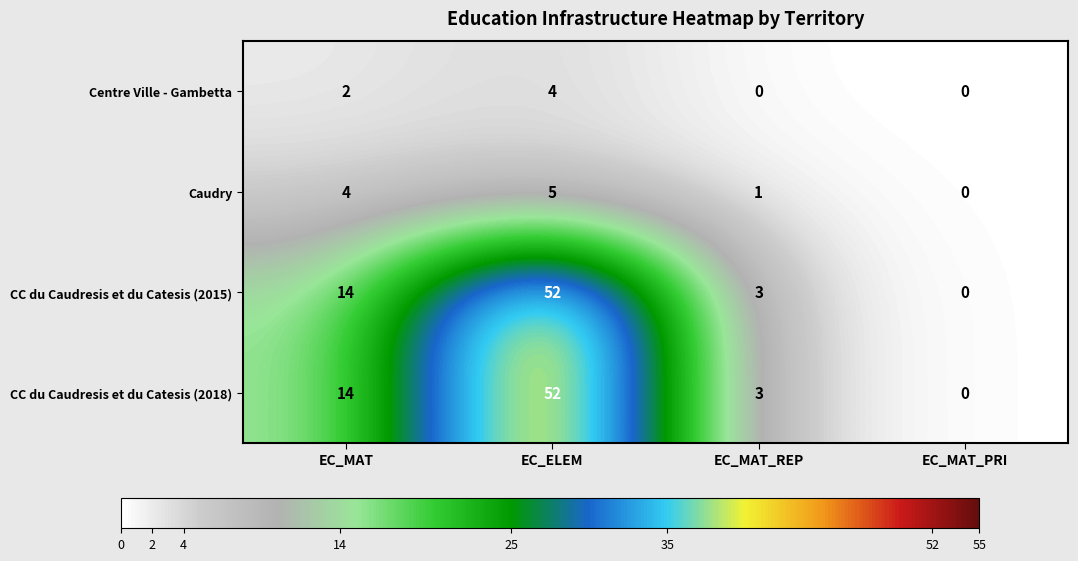

What is the average value of the CC du Caudresis et du Catesis (2015) series?

17